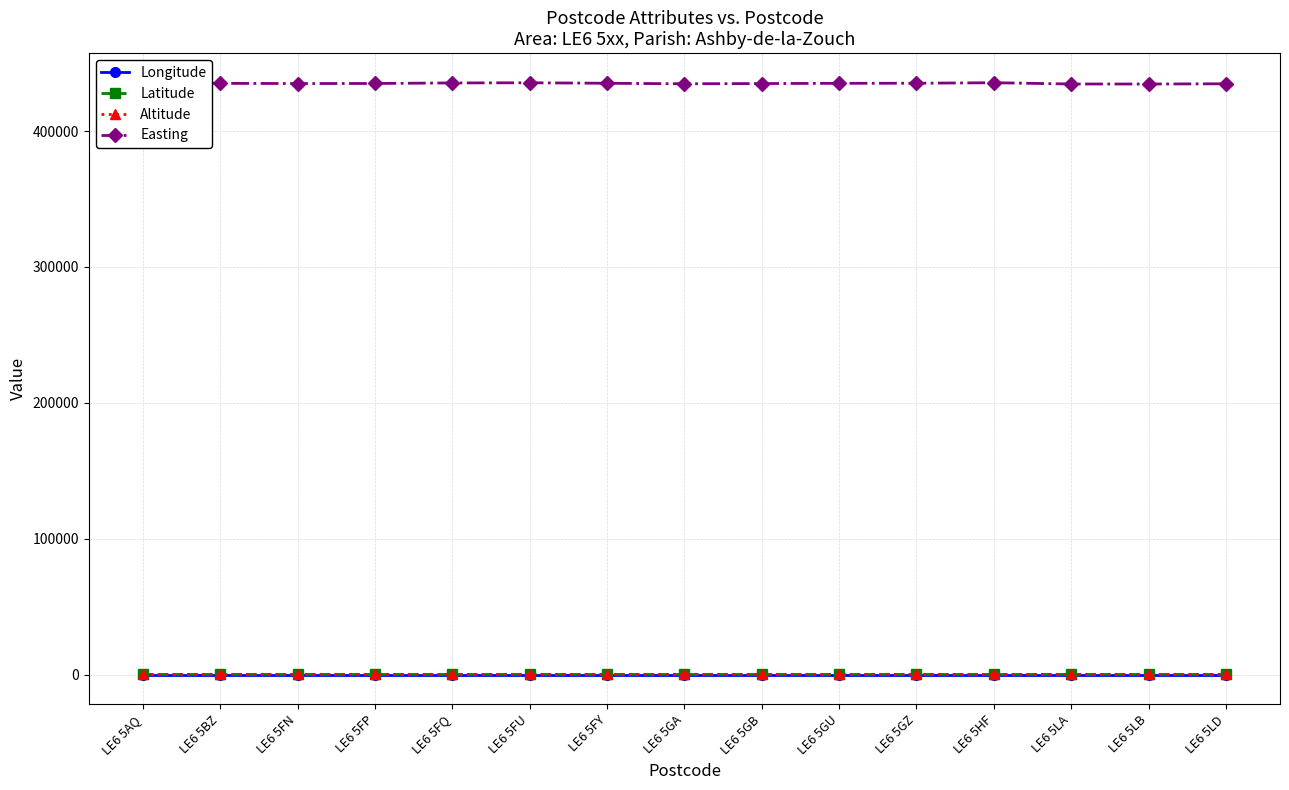

The value of Latitude at LE6 5LB is 52.7. True or false?

True